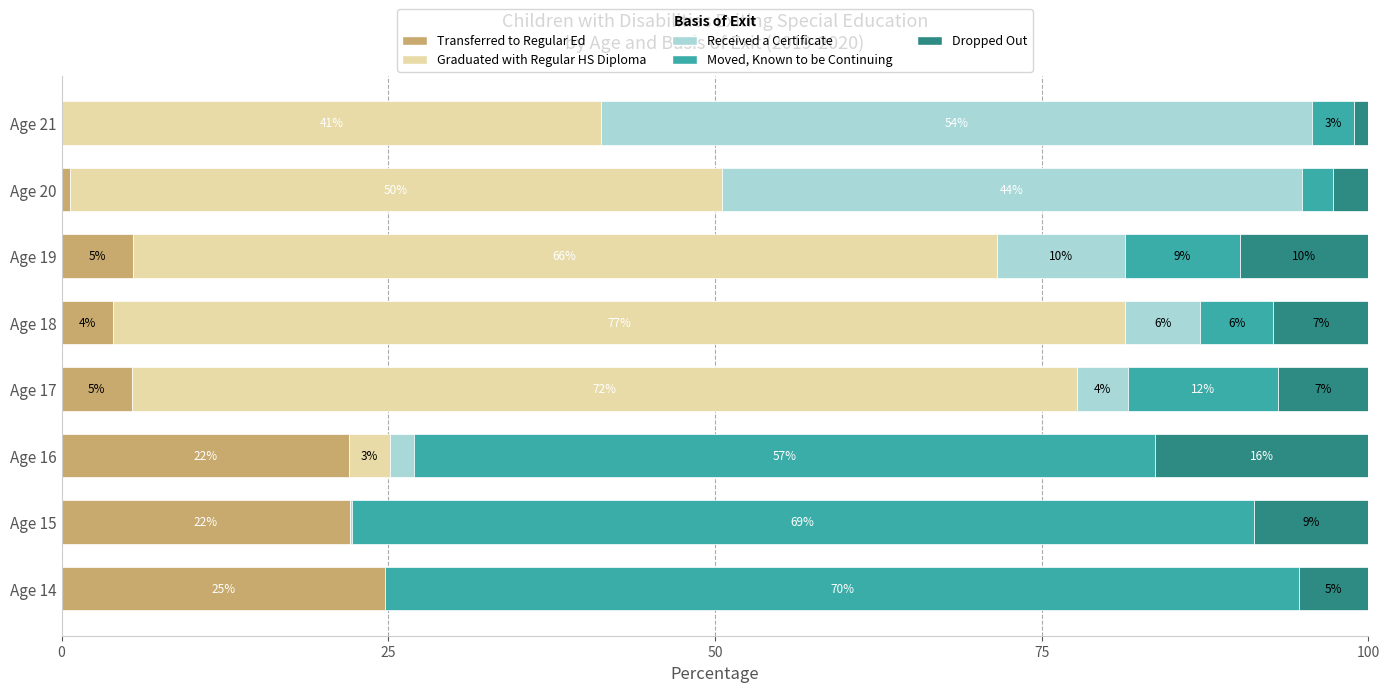

Which series has the largest total across all categories?

Graduated with Regular HS Diploma